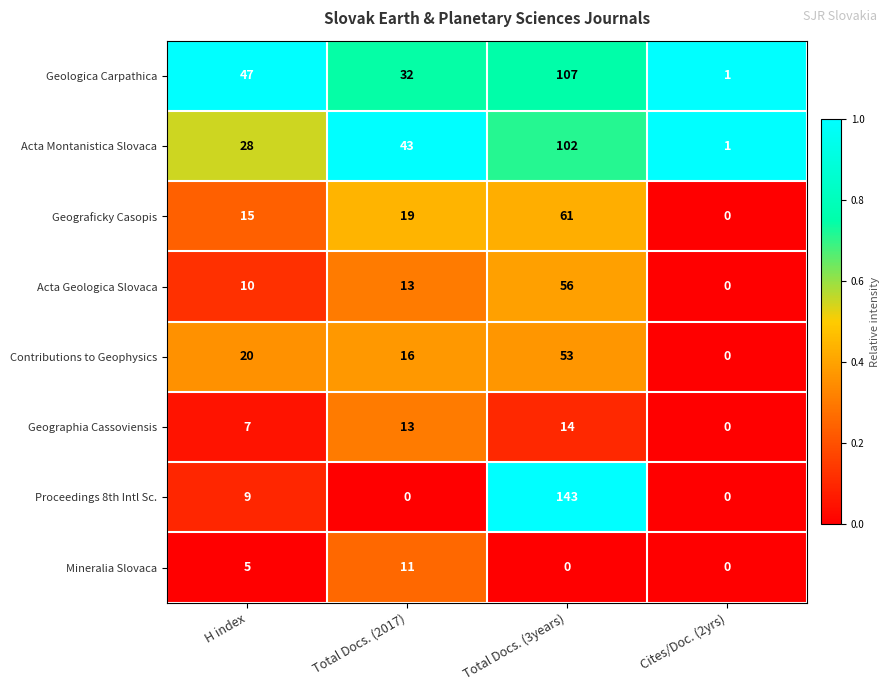

What is the sum of the Acta Geologica Slovaca values at H index and Cites/Doc. (2yrs)?

10